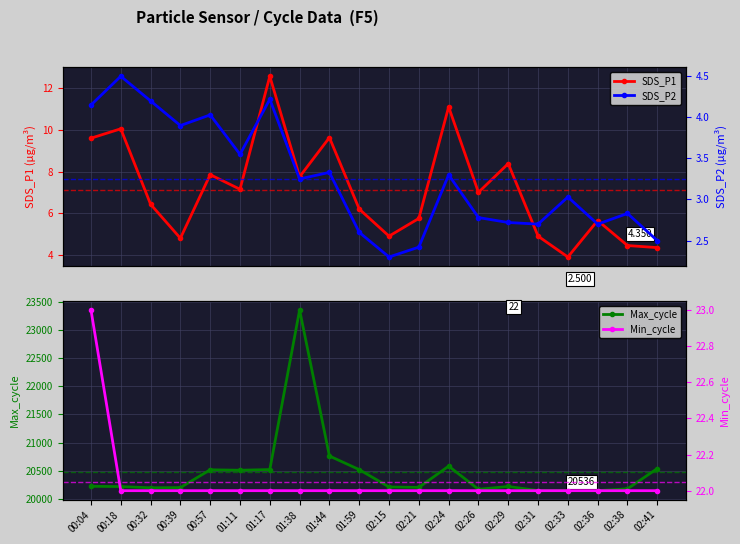

What is the value of the Max_cycle point at the 8th from the left?

23362